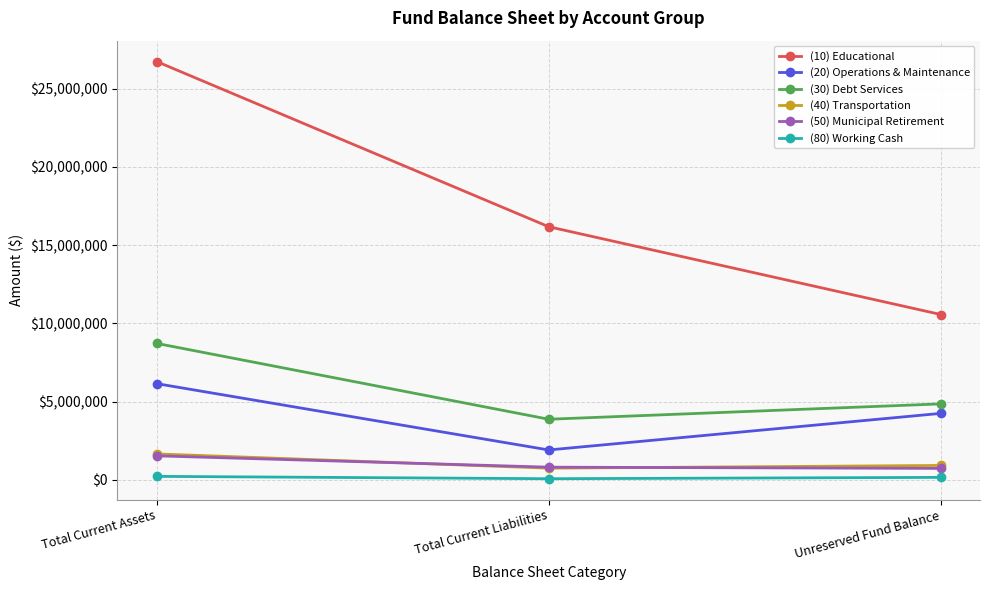

The (40) Transportation series shows 913686 at Unreserved Fund Balance. True or false?

True